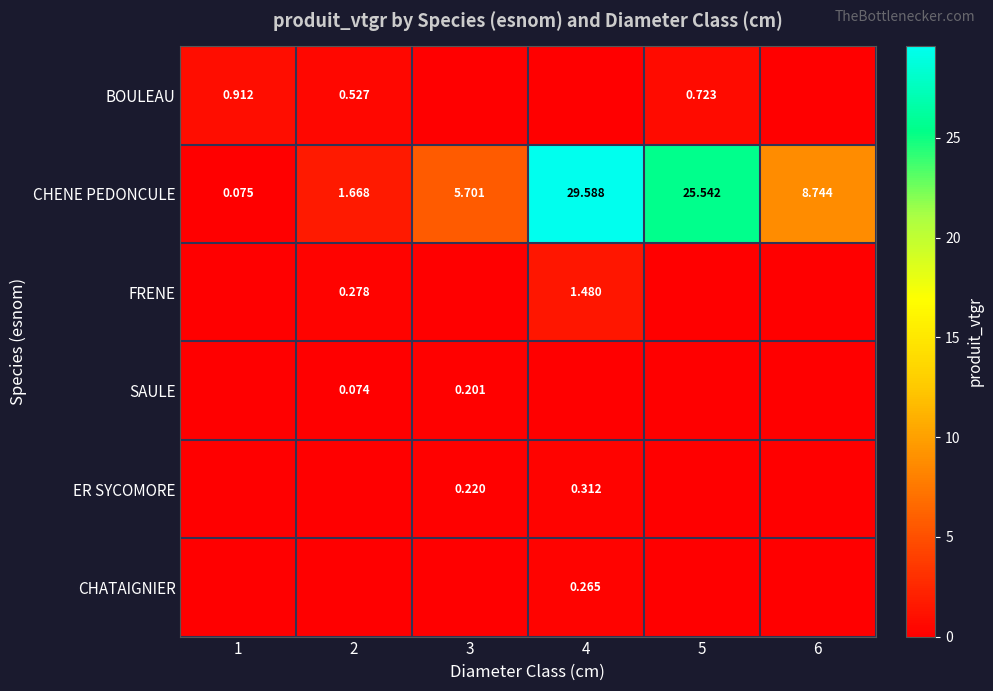

Which series has the widest spread of values?

CHENE PEDONCULE